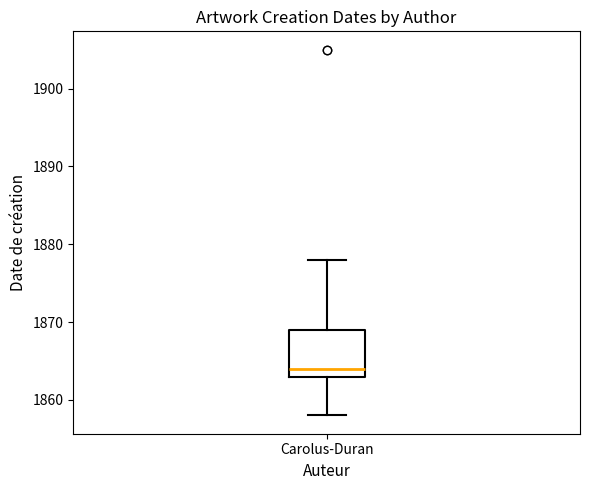

Read this box plot against the y-axis: the position of the median line, the range covered by the box, and the ends of both whiskers. The values are not printed on the chart, so give them approximately, as read against the axis.

median 1864, box 1863 to 1869, whiskers 1858 to 1878